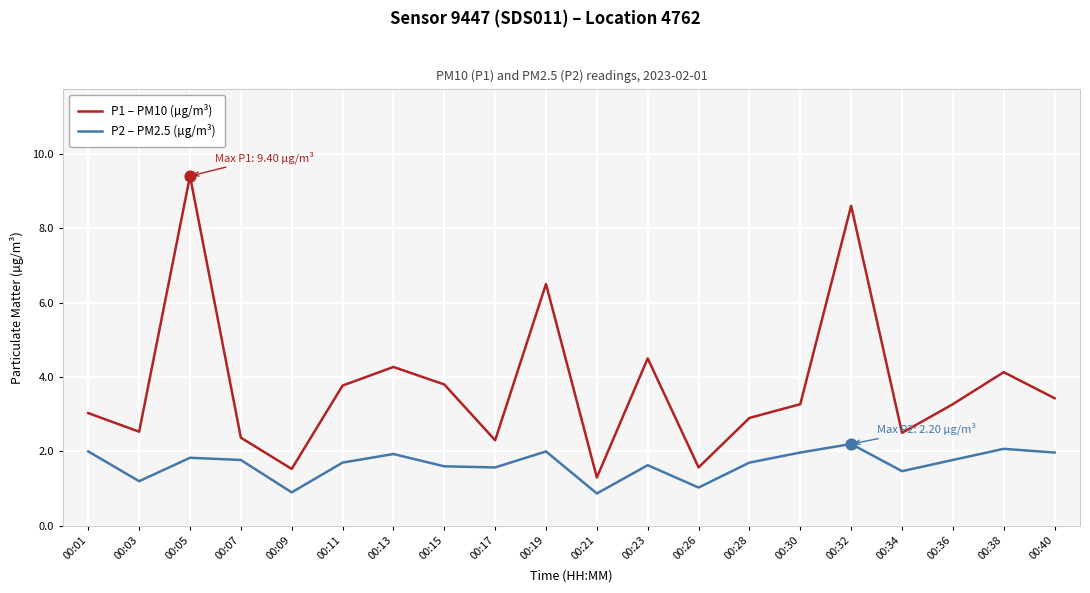

What is the spread (max minus min) of values at 00:19?

4.5